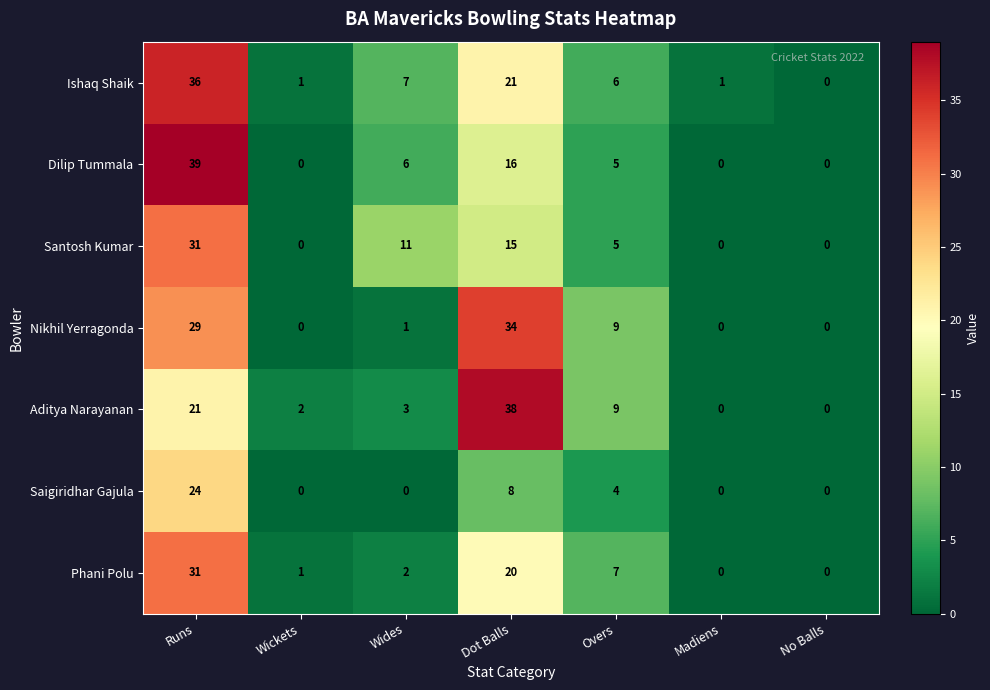

True or false: Saigiridhar Gajula has a value of 43 at Runs.

False